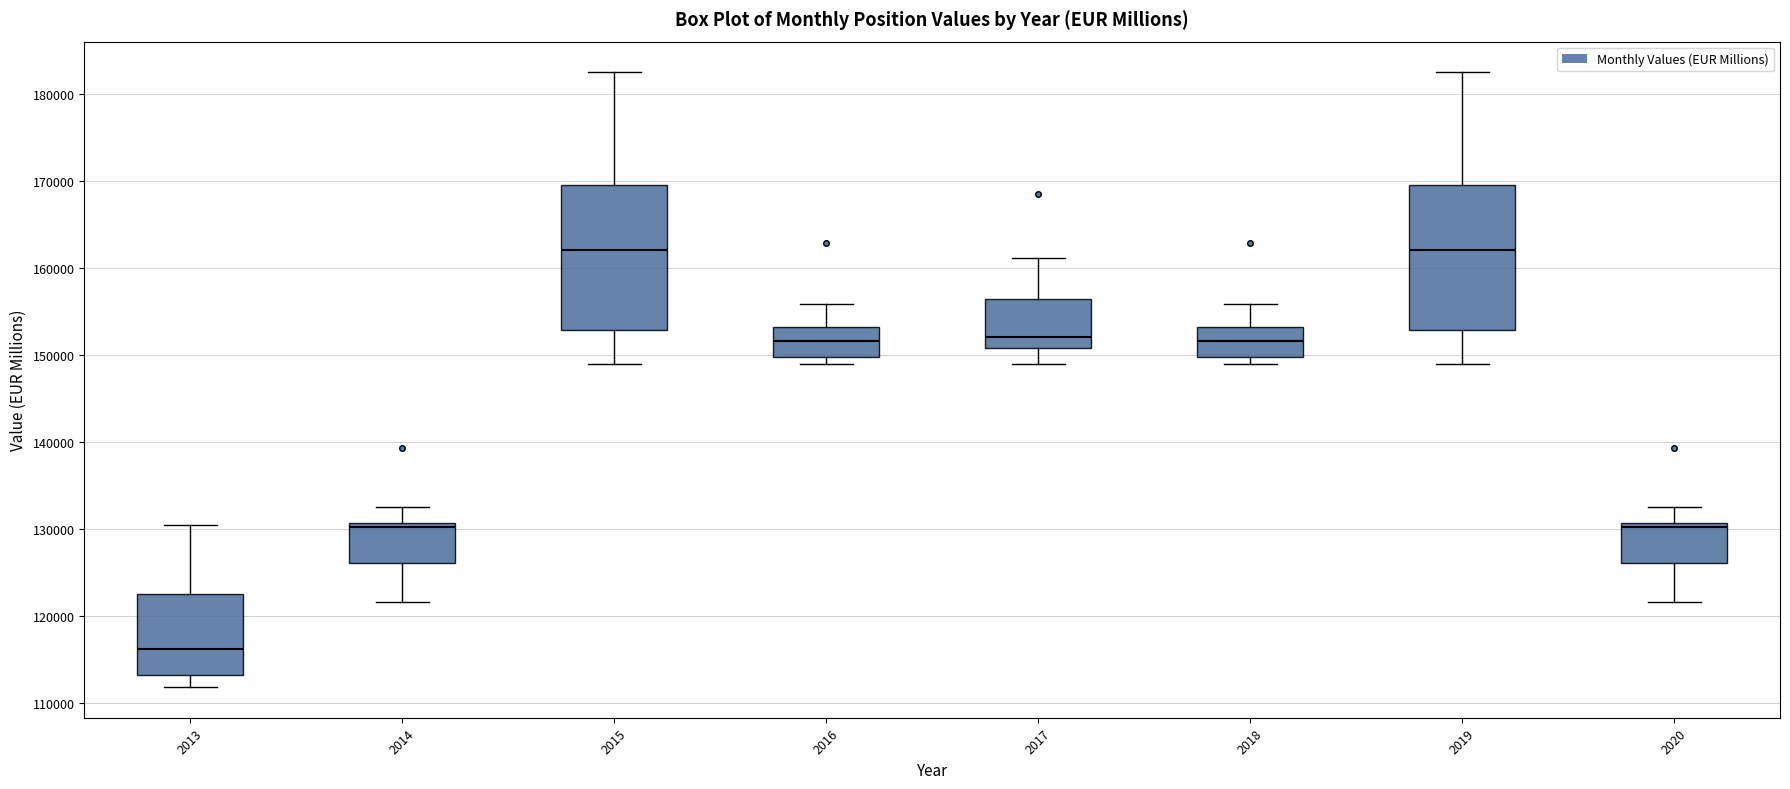

Reading left to right, transcribe this box plot: for each box, give where its median line is, the range the box spans, and where its two whiskers end, as read against the y-axis. The values are not printed on the chart, so give them approximately, as read against the axis.

2013: median 116000, box 113000 to 122000, whiskers 112000 to 130000
2014: median 130000, box 126000 to 131000, whiskers 122000 to 133000
2015: median 162000, box 153000 to 170000, whiskers 149000 to 182000
2016: median 152000, box 150000 to 153000, whiskers 149000 to 156000
2017: median 152000, box 151000 to 156000, whiskers 149000 to 161000
2018: median 152000, box 150000 to 153000, whiskers 149000 to 156000
2019: median 162000, box 153000 to 170000, whiskers 149000 to 182000
2020: median 130000, box 126000 to 131000, whiskers 122000 to 133000